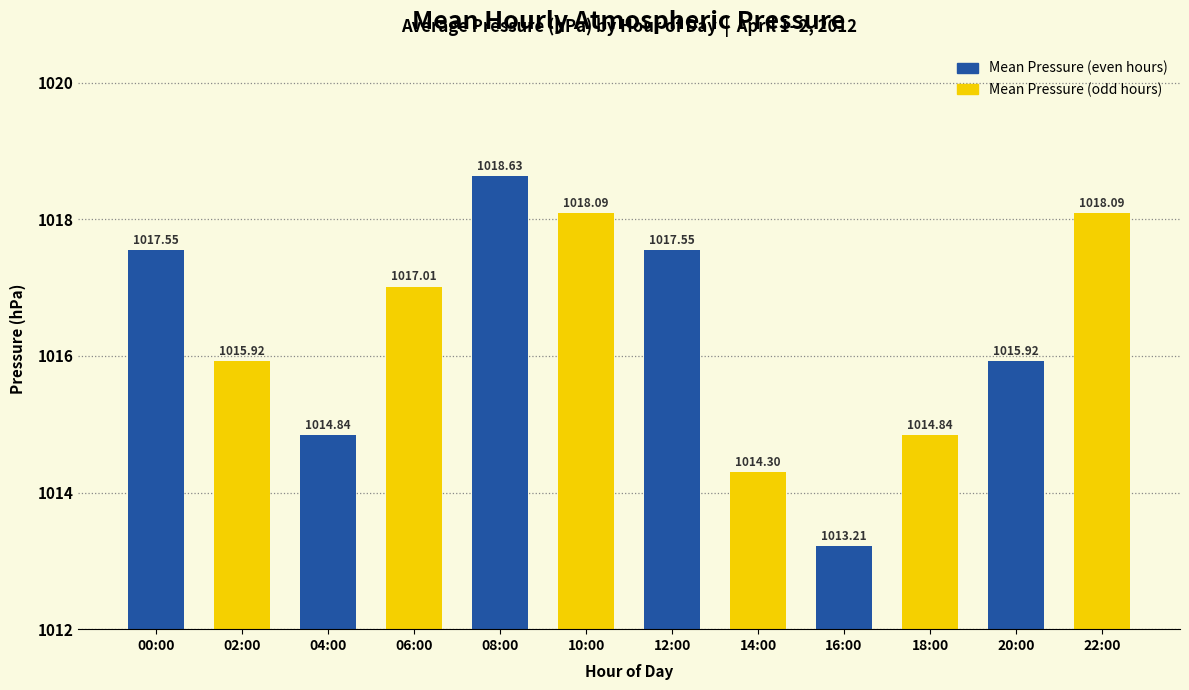

Which has a higher value, 18:00 or 04:00?

18:00